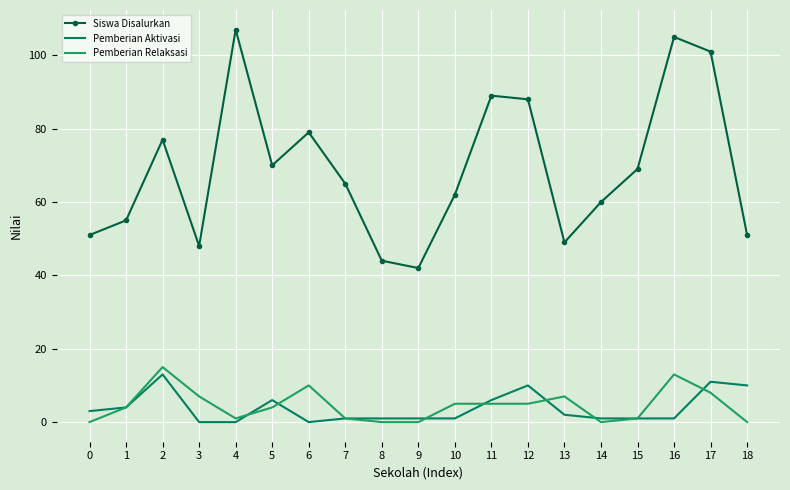

True or false: Siswa Disalurkan and Pemberian Aktivasi intersect in this chart.

False